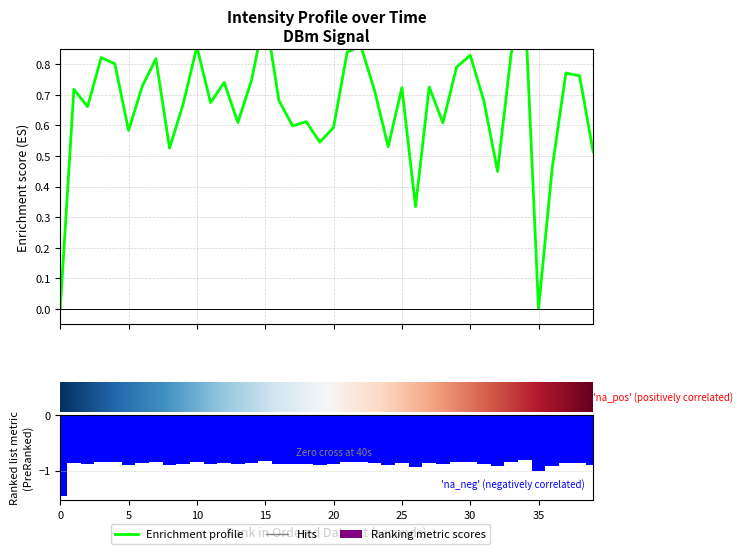

What is the sum of the values at 33 and 15?

-1.7